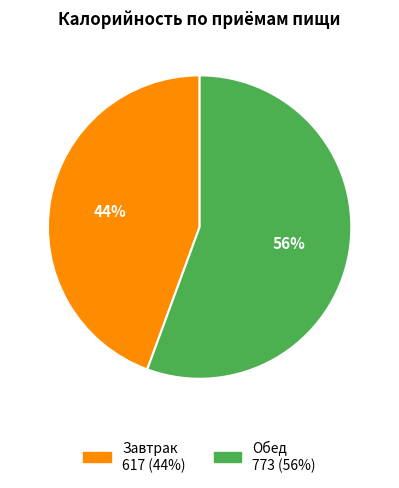

What is the smallest slice in the pie chart?

Завтрак